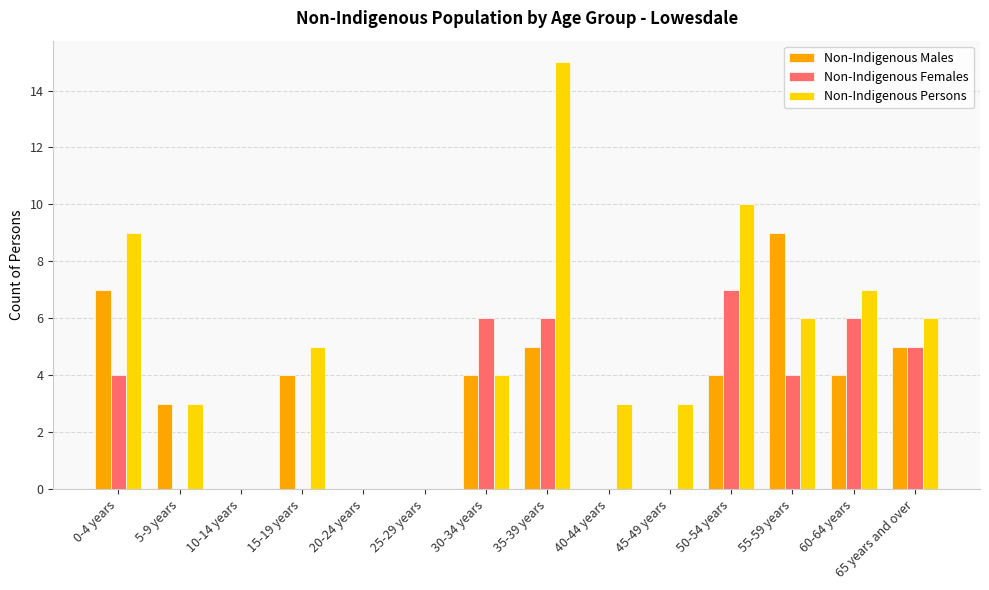

Reading left to right, transcribe all the data shown in this chart.

Non-Indigenous Males: 0-4 years=7	5-9 years=3	10-14 years=0	15-19 years=4	20-24 years=0	25-29 years=0	30-34 years=4	35-39 years=5	40-44 years=0	45-49 years=0	50-54 years=4	55-59 years=9	60-64 years=4	65 years and over=5
Non-Indigenous Females: 0-4 years=4	5-9 years=0	10-14 years=0	15-19 years=0	20-24 years=0	25-29 years=0	30-34 years=6	35-39 years=6	40-44 years=0	45-49 years=0	50-54 years=7	55-59 years=4	60-64 years=6	65 years and over=5
Non-Indigenous Persons: 0-4 years=9	5-9 years=3	10-14 years=0	15-19 years=5	20-24 years=0	25-29 years=0	30-34 years=4	35-39 years=15	40-44 years=3	45-49 years=3	50-54 years=10	55-59 years=6	60-64 years=7	65 years and over=6